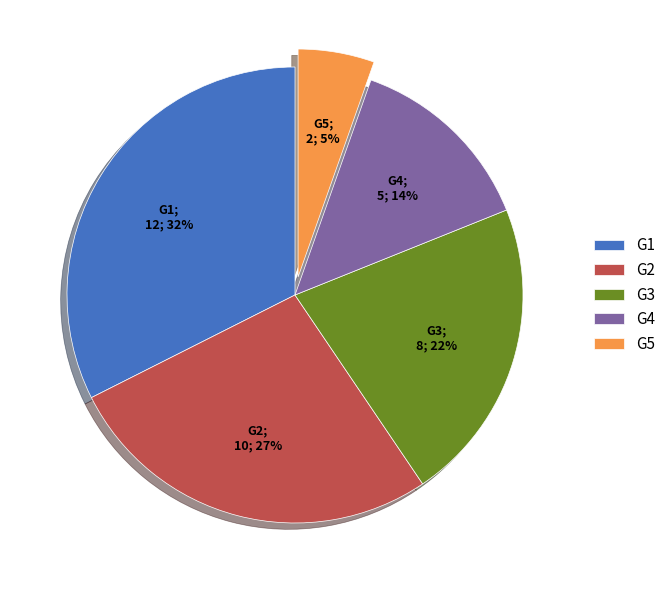

Rank the categories by value from highest to lowest.

G1, G2, G3, G4, G5